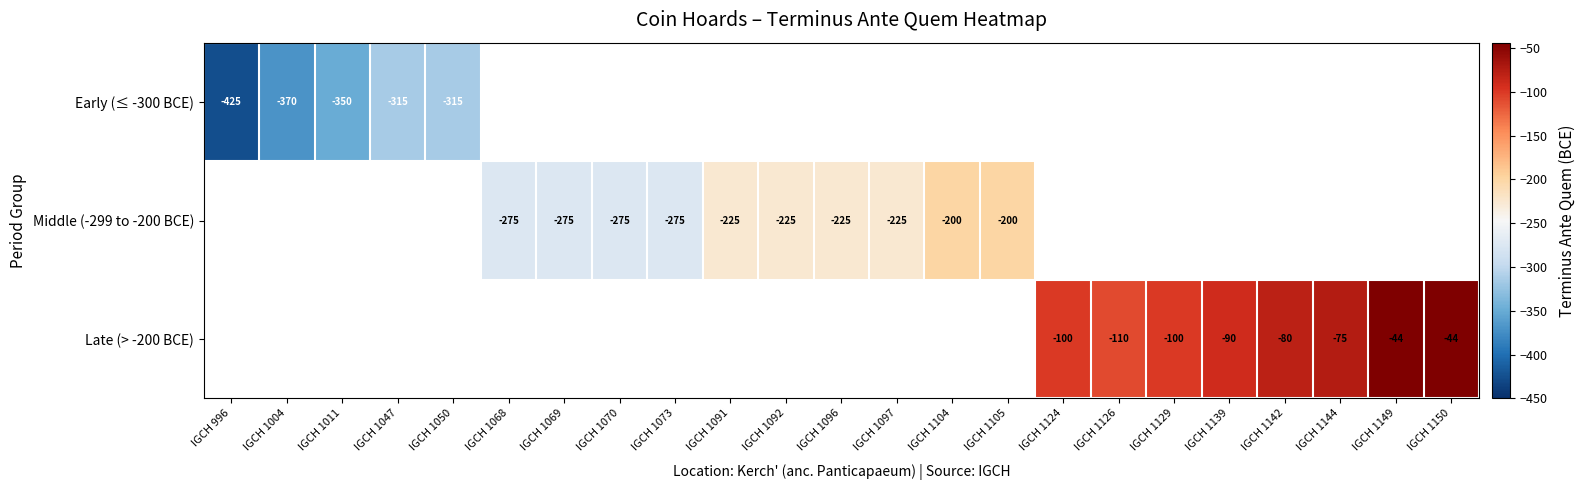

What is the smallest value displayed?

-425.0